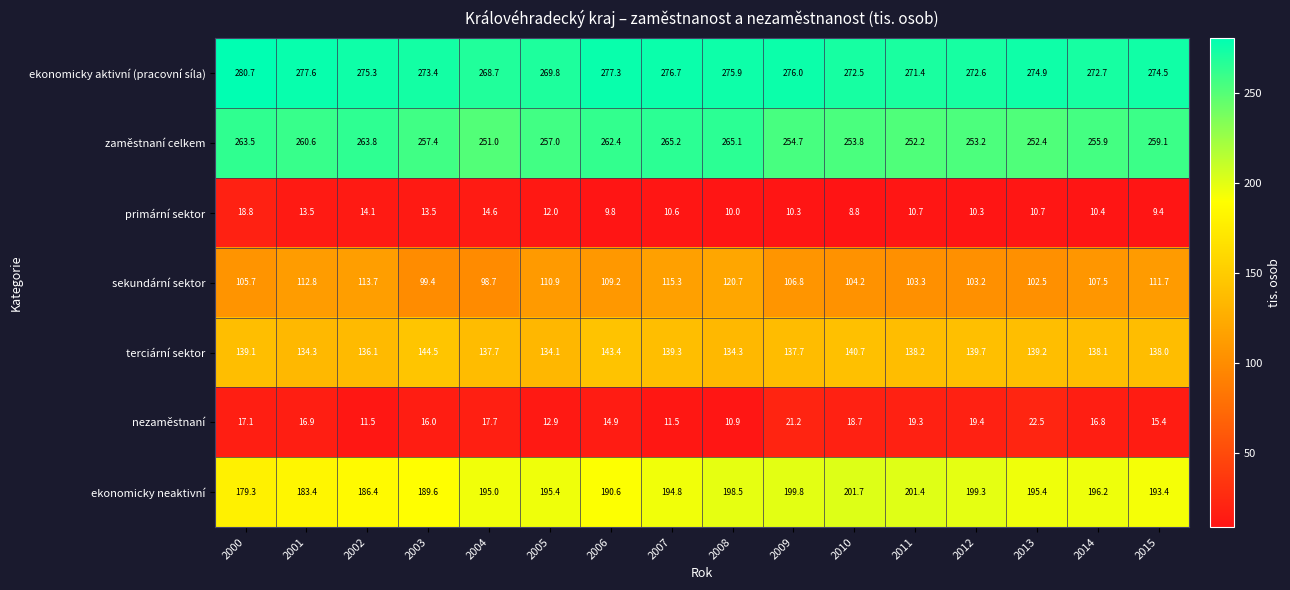

What is the difference between the terciární sektor values at 2013 and 2010?

1.5